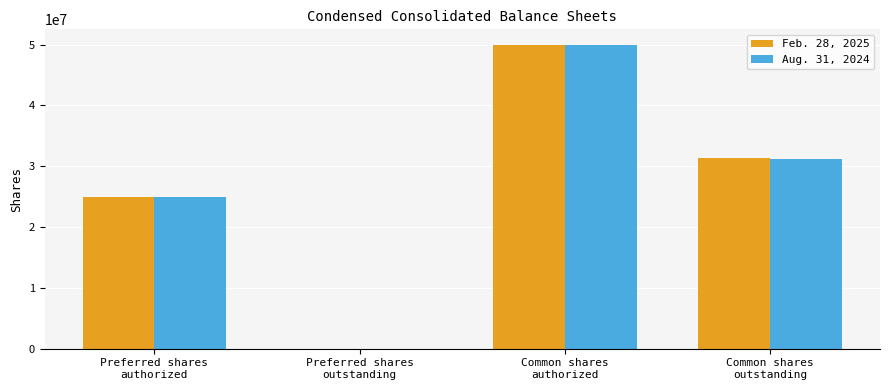

What is the maximum value shown in the chart?

50000000